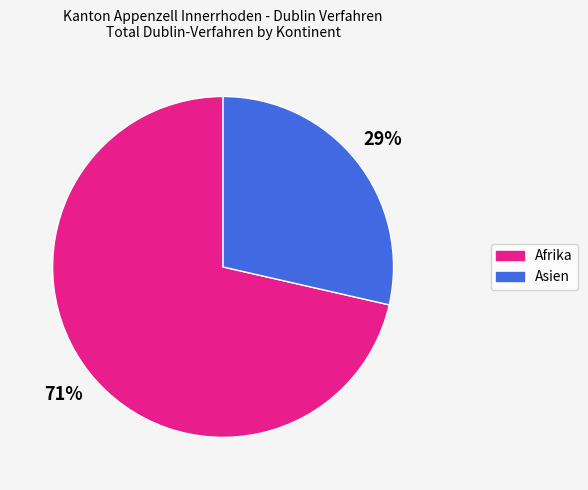

Which slice is the smallest?

Asien